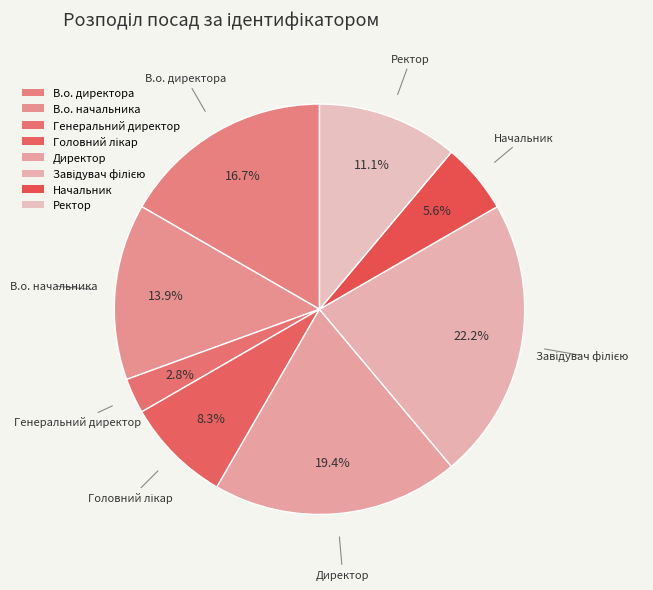

How many slices are in this pie chart?

8